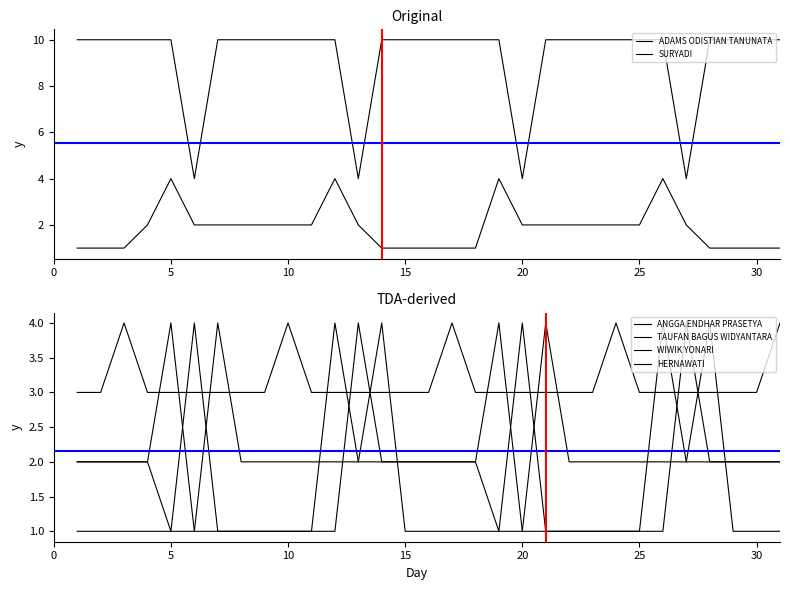

Which series has the widest spread of values?

SURYADI